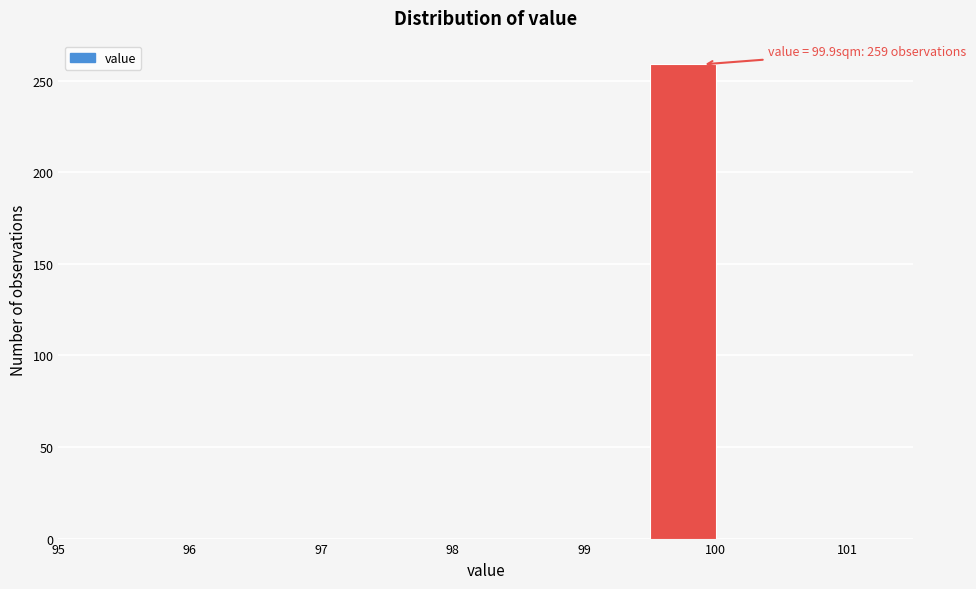

Over which range of the x-axis is the bar tallest?

99.5 to 100.0